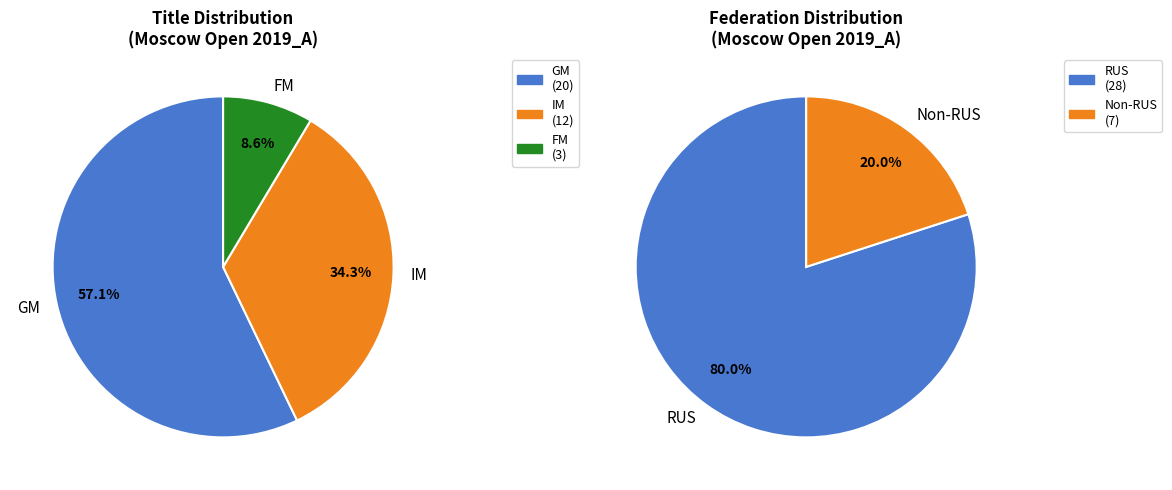

Is GM the majority of the pie?

Yes